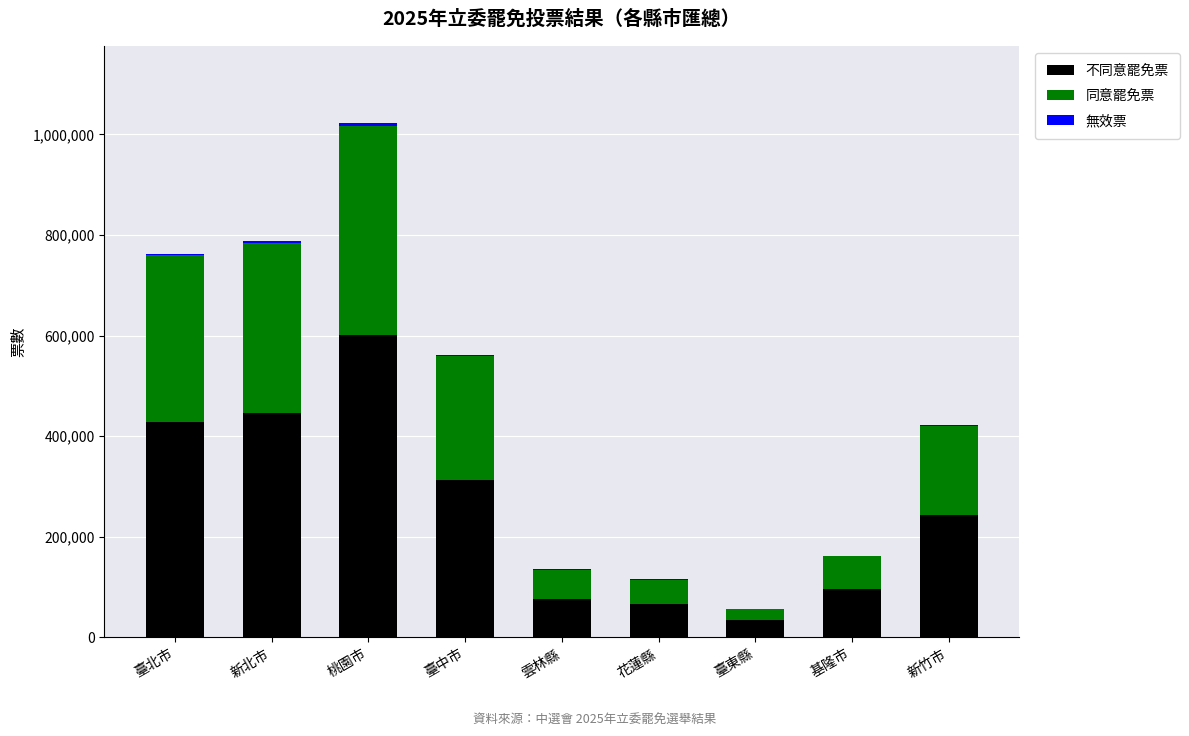

Count the number of data series in this chart.

3